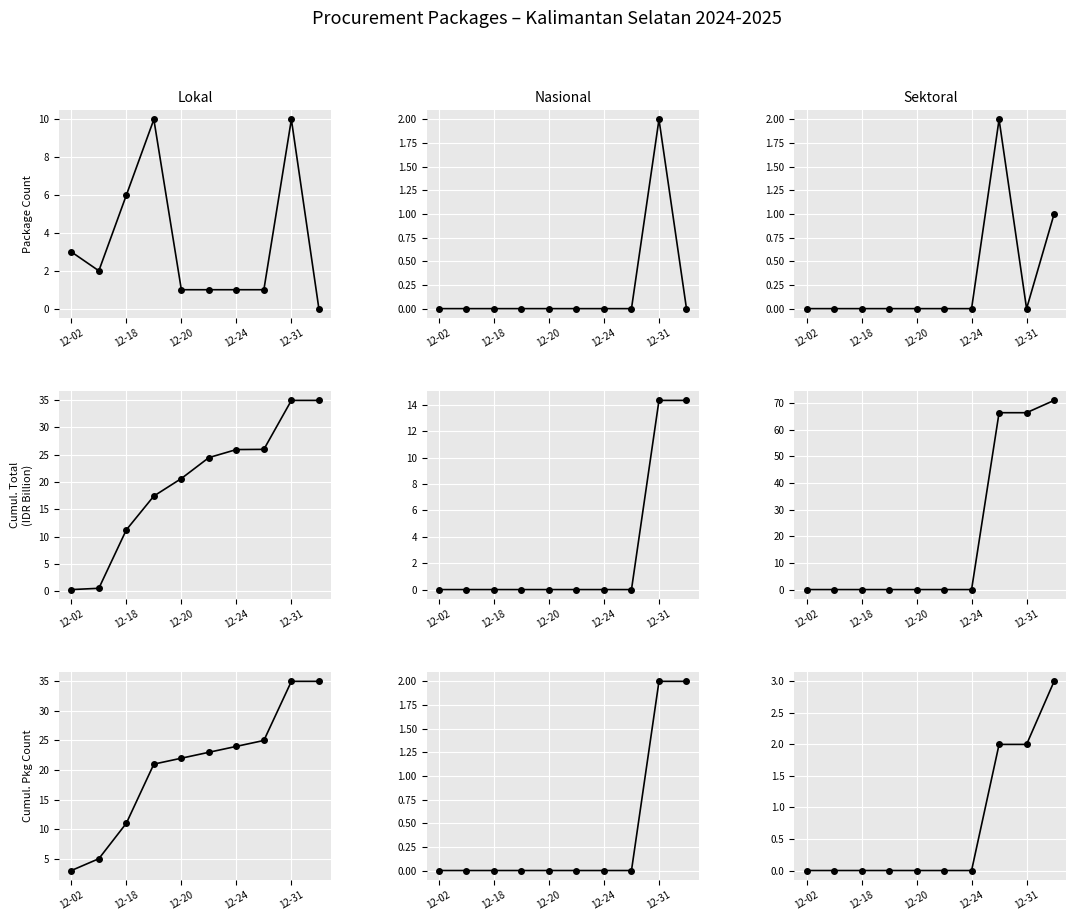

What is the spread (max minus min) of values at 12-18?

11